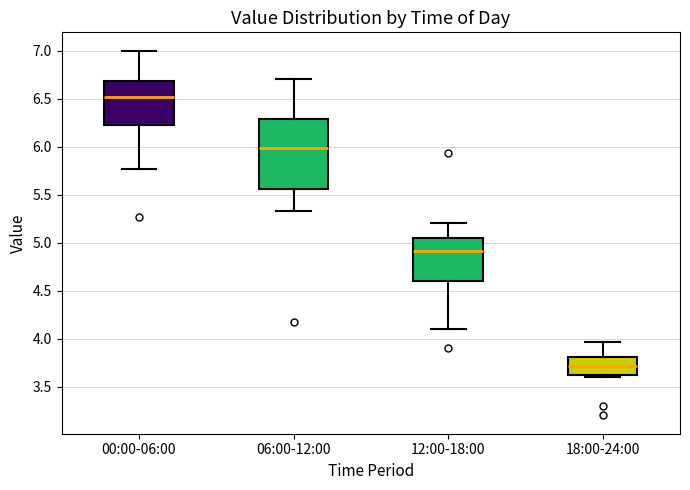

Reading left to right, transcribe this box plot: for each box, give where its median line is, the range the box spans, and where its two whiskers end, as read against the y-axis. The values are not printed on the chart, so give them approximately, as read against the axis.

00:00-06:00: median 6.50, box 6.25 to 6.70, whiskers 5.75 to 7.00
06:00-12:00: median 6.00, box 5.55 to 6.30, whiskers 5.35 to 6.70
12:00-18:00: median 4.90, box 4.60 to 5.05, whiskers 4.10 to 5.20
18:00-24:00: median 3.70, box 3.60 to 3.80, whiskers 3.60 (just below the box's lower edge) to 3.95